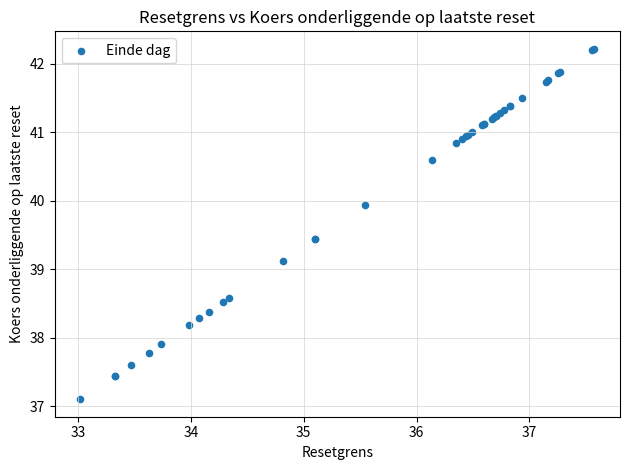

What Y value in the scatter plot is closest to 39?

39.1